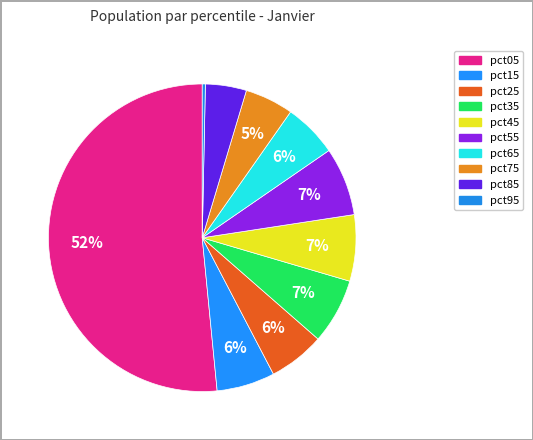

How many slices are in this pie chart?

10